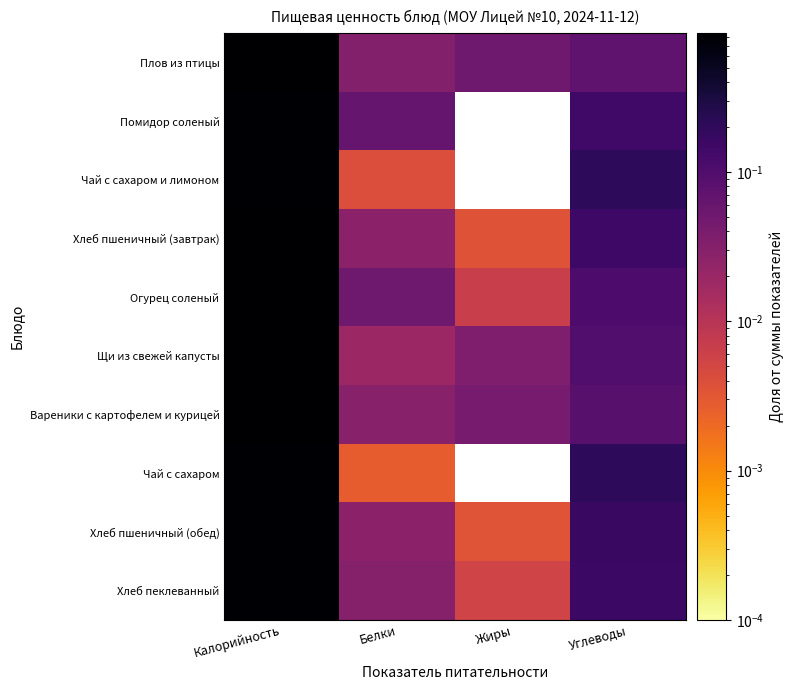

At how many categories does at least one series exceed 0?

4